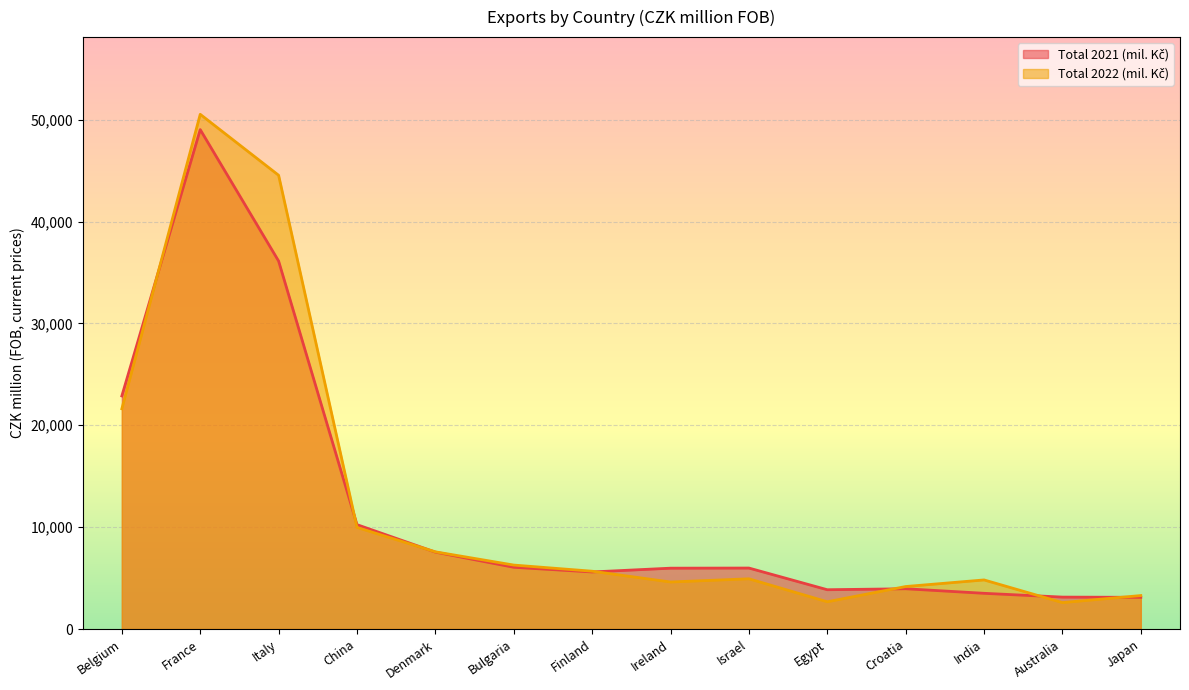

What are all the series names shown in the legend?

Total 2021 (mil. Kč), Total 2022 (mil. Kč)